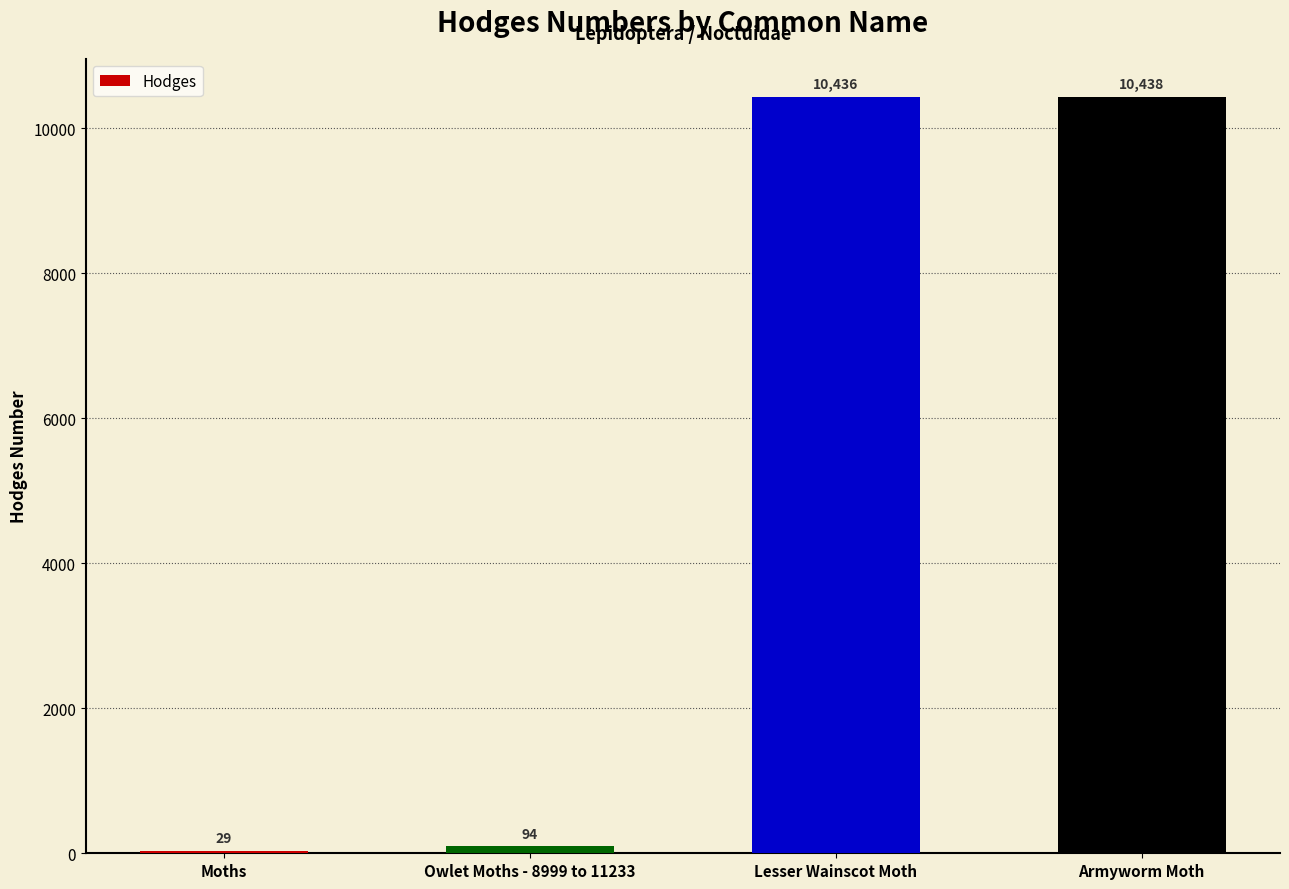

At which label is the value closest to 5233?

Owlet Moths - 8999 to 11233